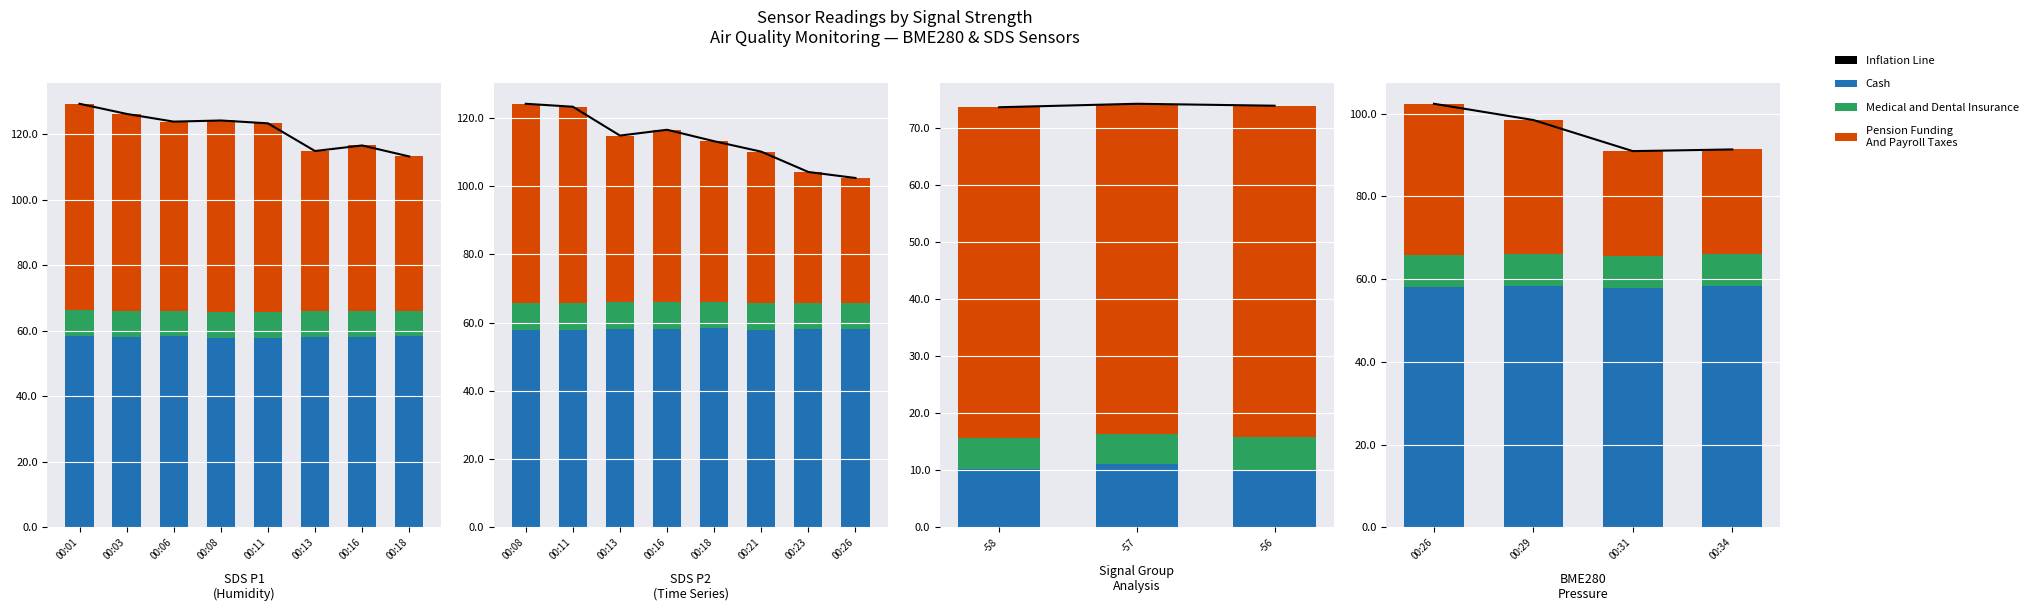

The Inflation Line series shows 154.0 at 00:29. True or false?

False